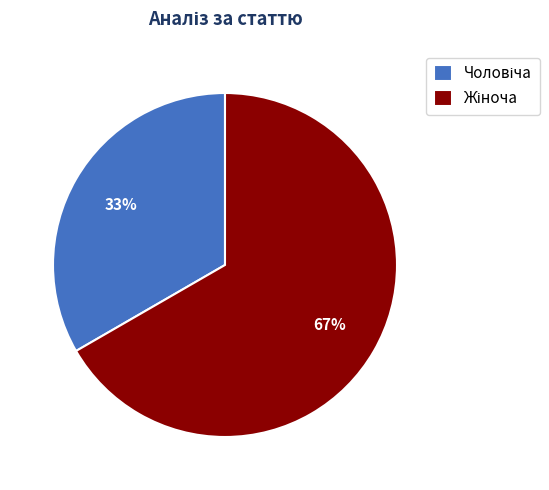

To the nearest percent, what is the average slice percentage?

50%